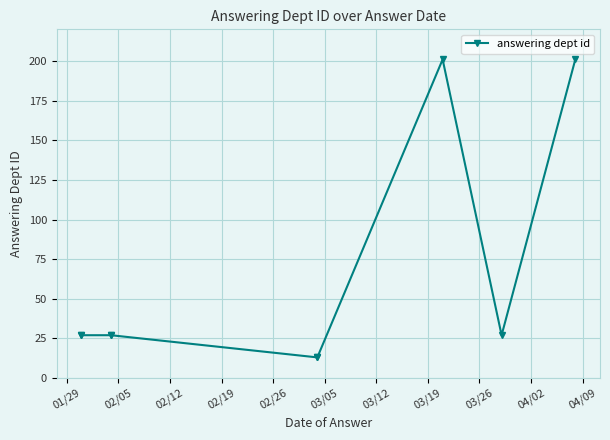

True or false: there are more than 0 points higher than both neighbors.

True